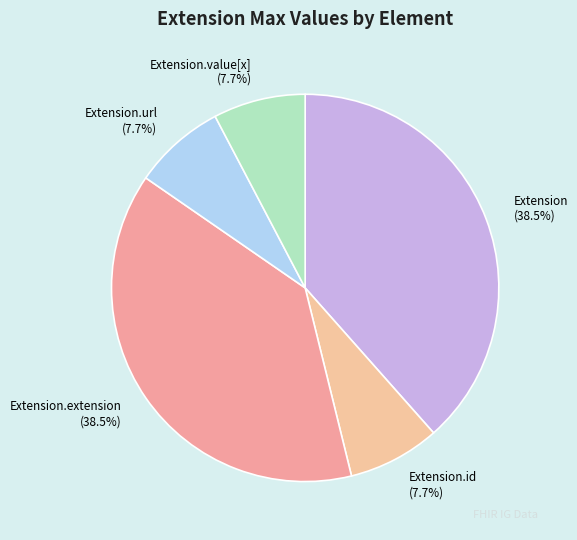

Is the sum of Extension.id and Extension.url greater than half?

No